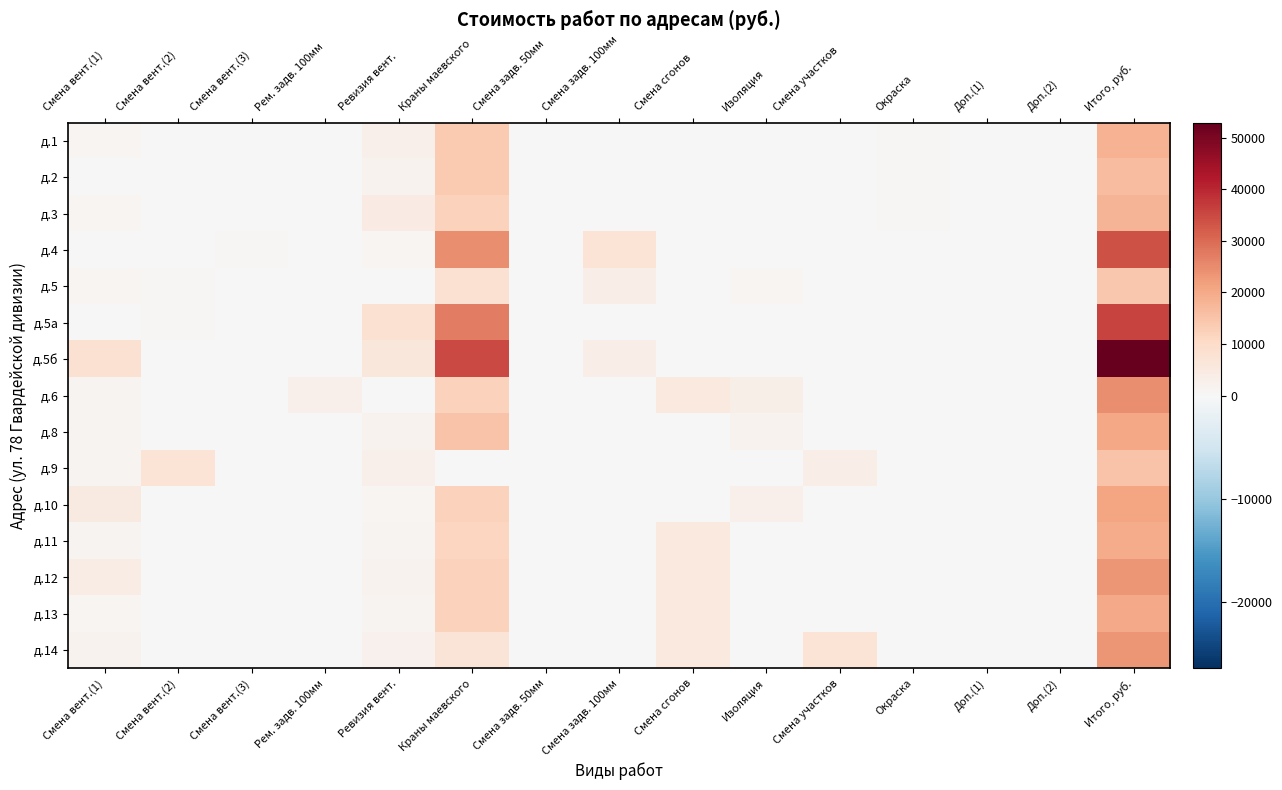

List the series in order of their peak value, lowest first.

д.5, д.9, д.2, д.3, д.1, д.11, д.13, д.8, д.10, д.12, д.14, д.6, д.4, д.5а, д.5б